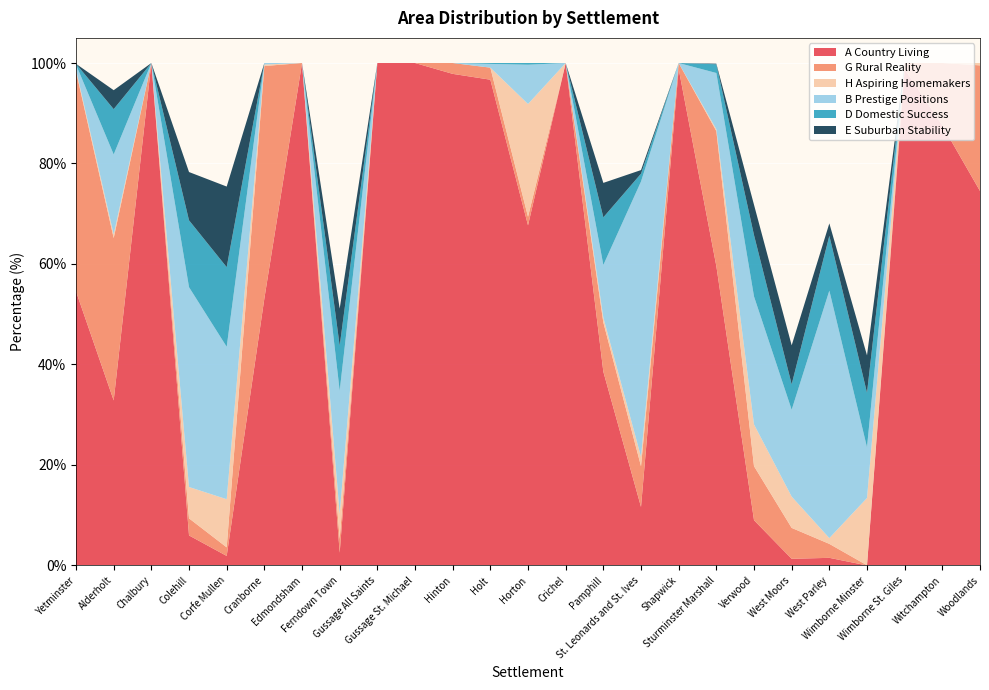

What is the maximum value for A Country Living?

100.0